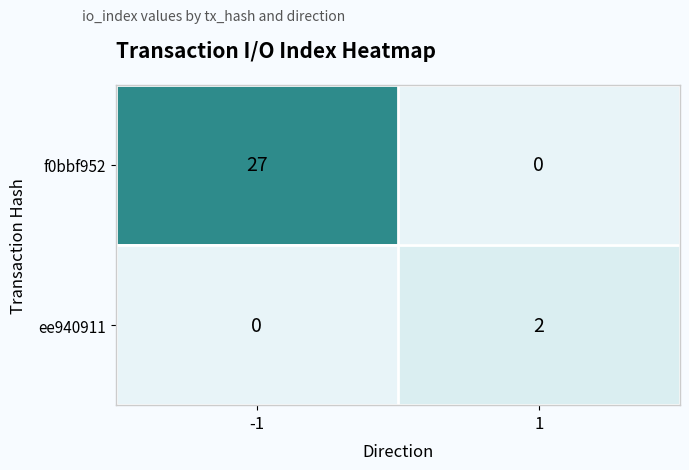

What is the highest value of the f0bbf952 series?

27